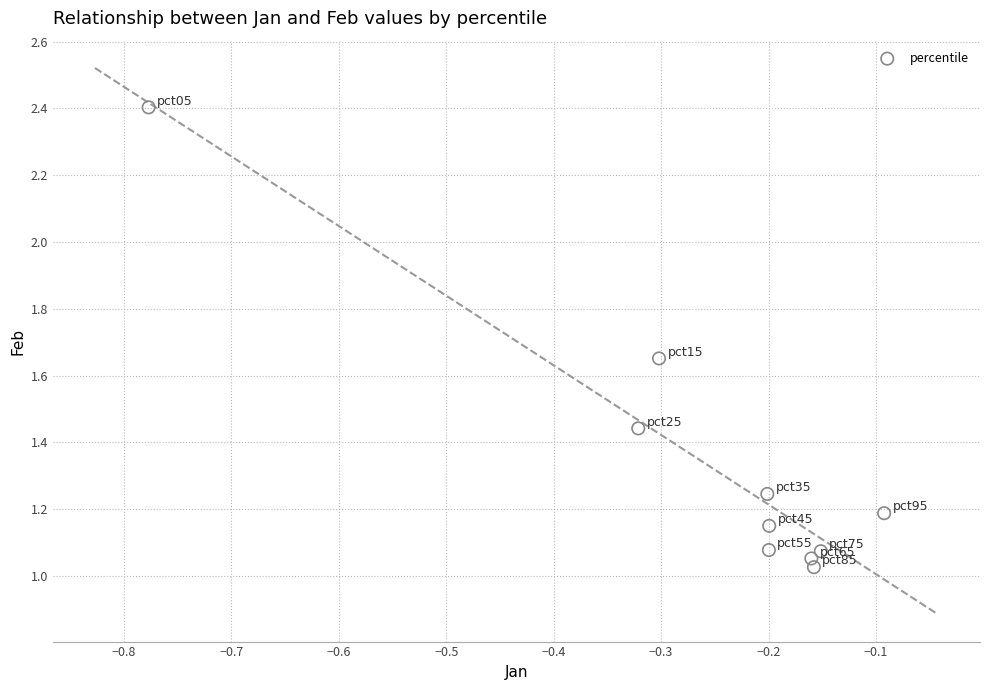

What is the average X value?

-0.3